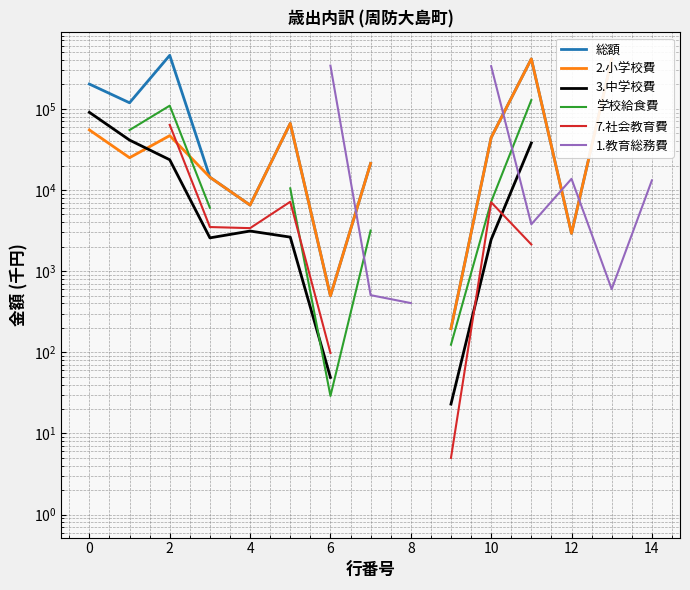

True or false: 3.中学校費 and 総額 cross at least once.

False